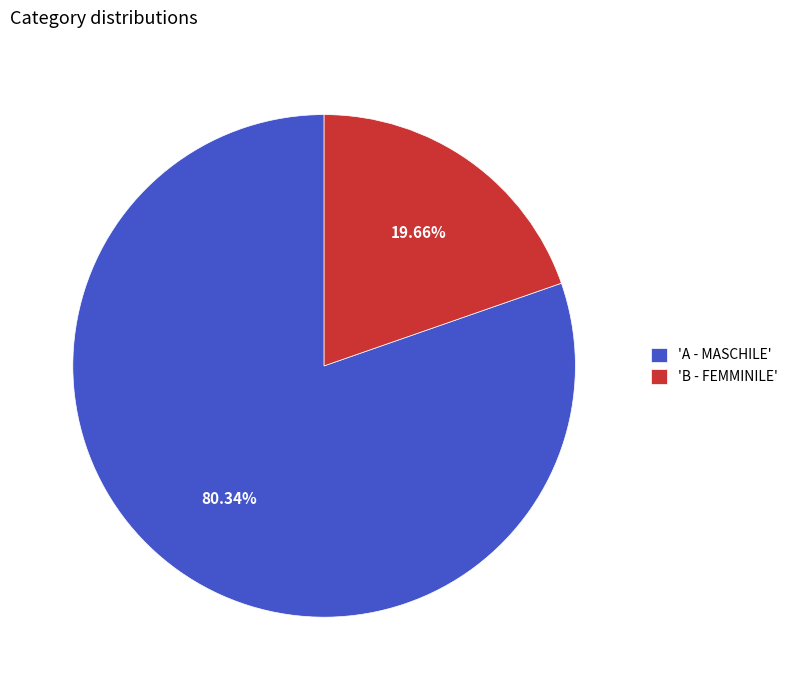

Which slice represents more than half of the pie?

'A - MASCHILE'